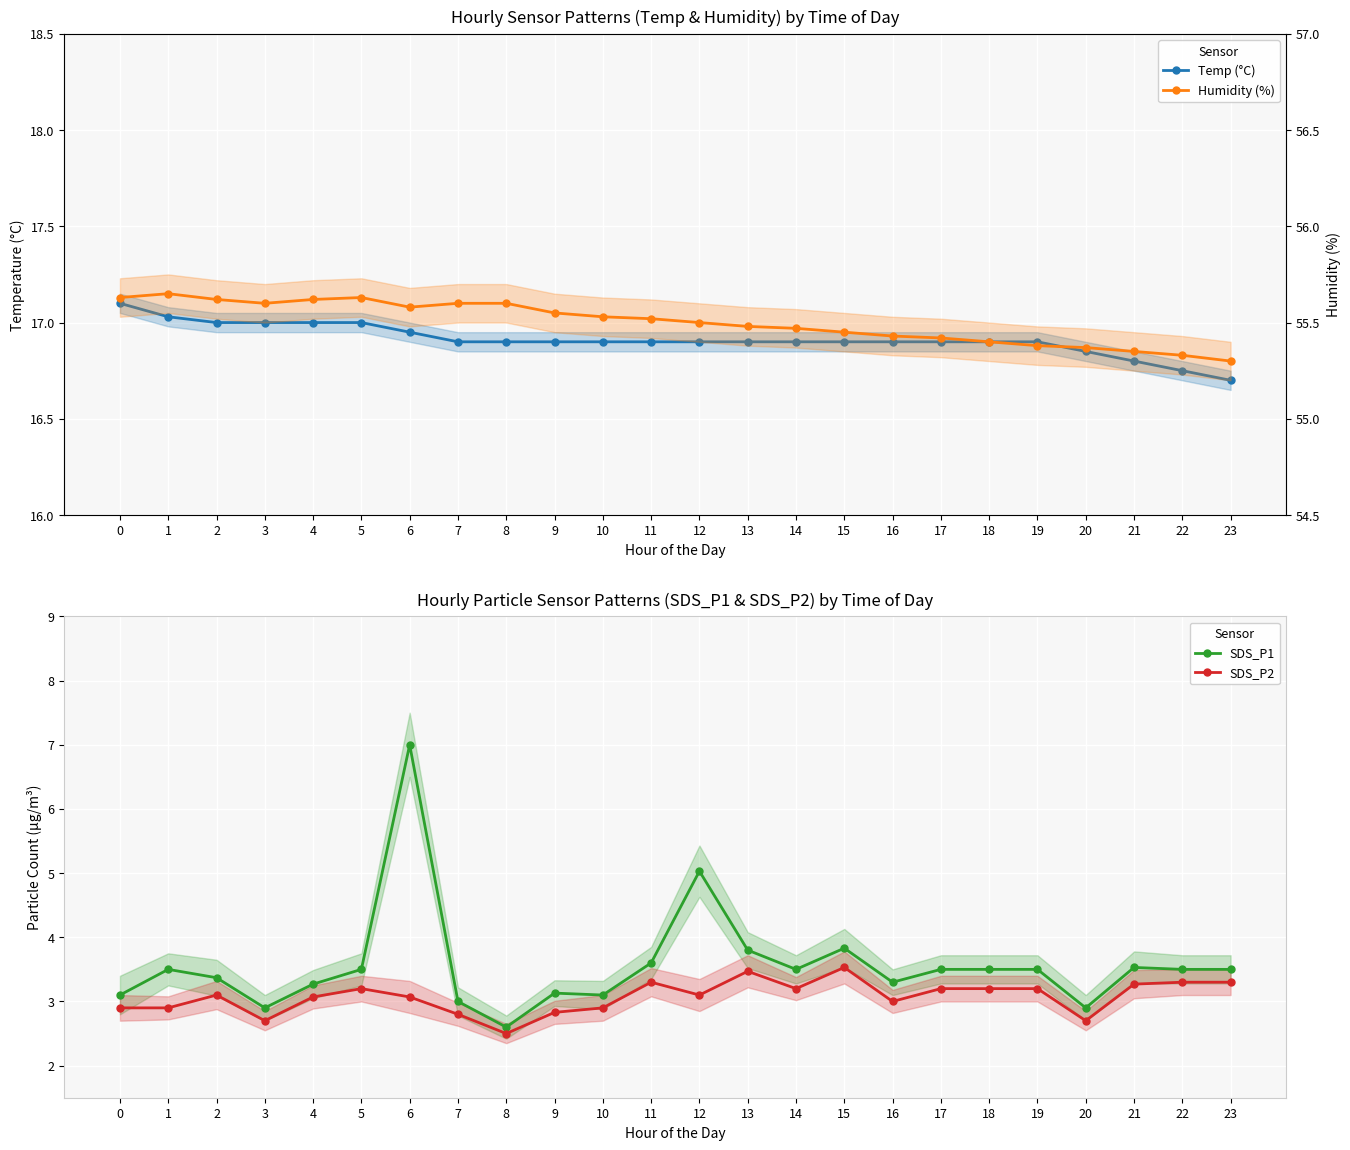

What is the total value across all series at 16?

78.6